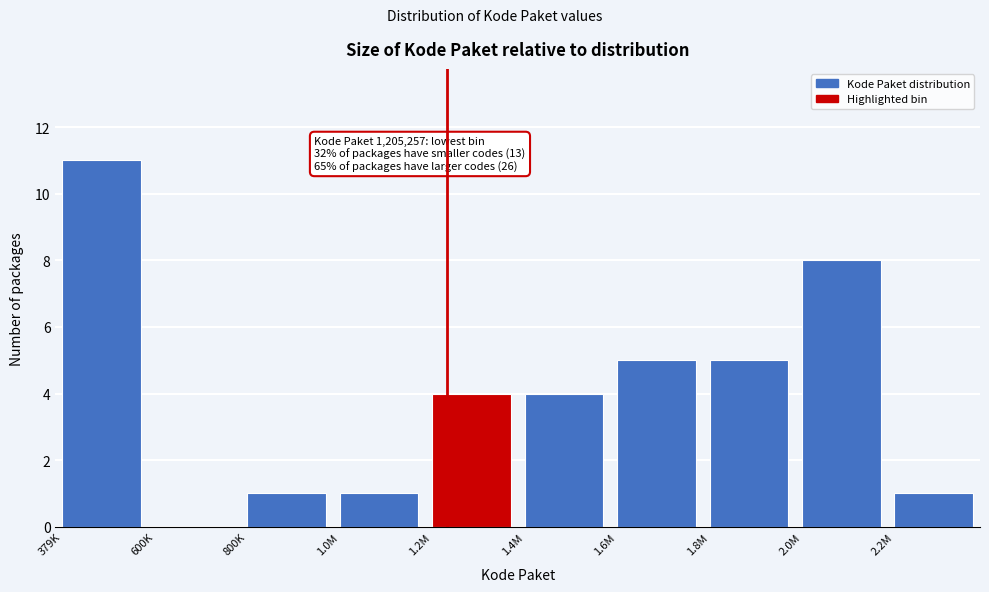

Reading left to right, transcribe all the data shown in this chart.

379K=11	600K=0	800K=1	1.0M=1	1.2M=4	1.4M=4	1.6M=5	1.8M=5	2.0M=8	2.2M=1